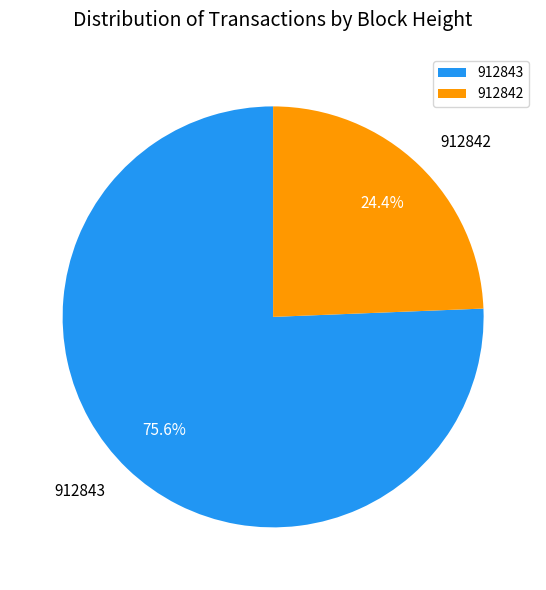

The 912842 slice represents 24% of the pie. True or false?

True